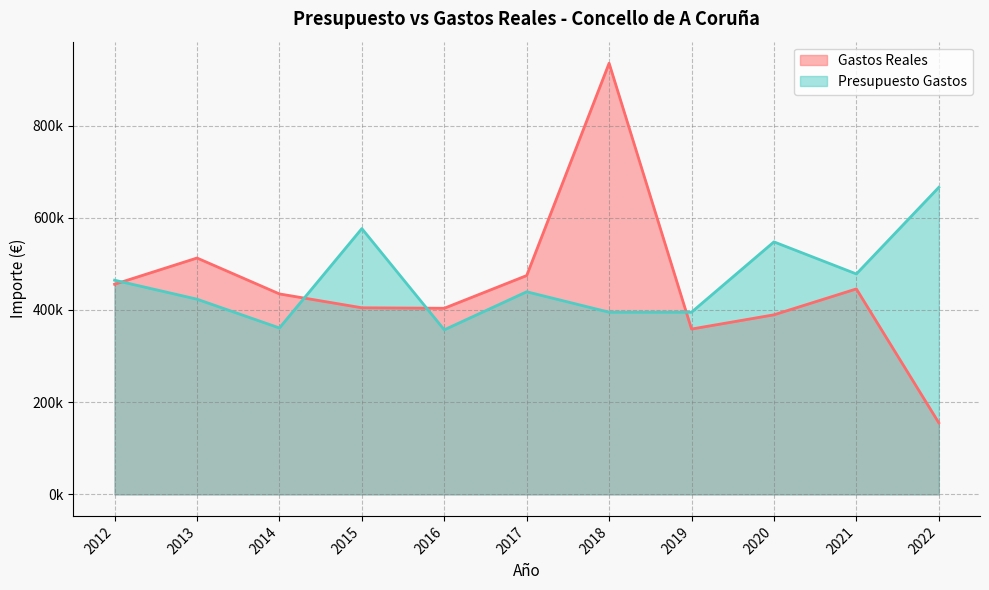

What is the value of the Gastos Reales point at the 1st from the left?

455800.5